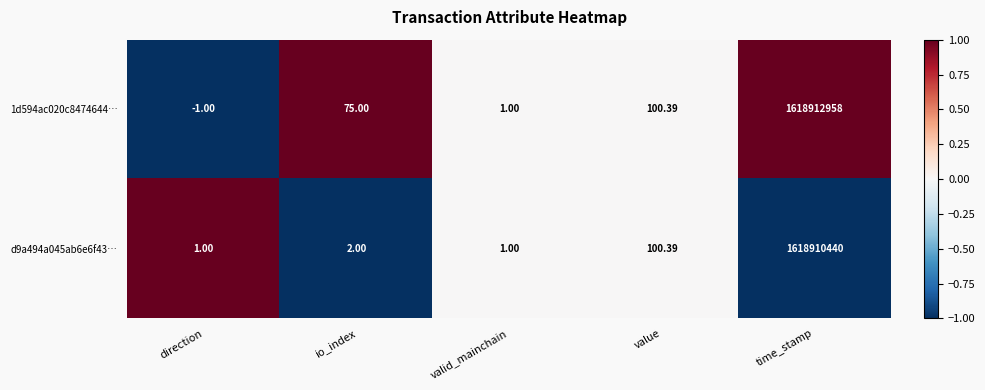

At which label is d9a494a045ab6e6f43… closest to 809455220?

value